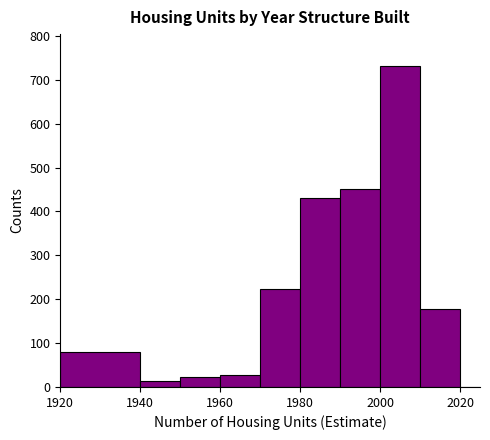

Read against the x-axis, roughly where is the centre of the tallest bar?

2006